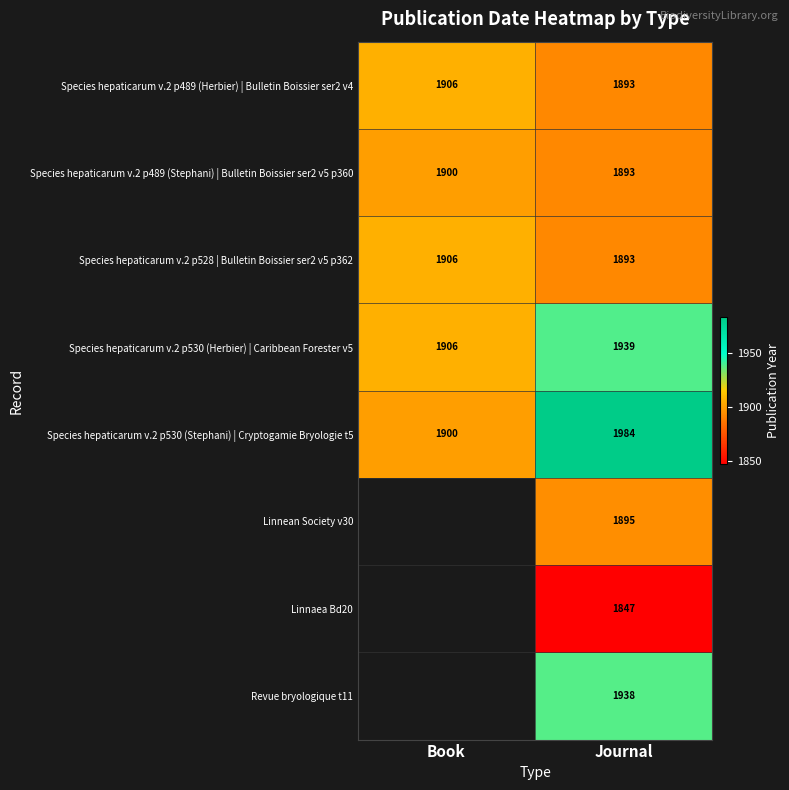

What is the total value across all series at Journal?

15282